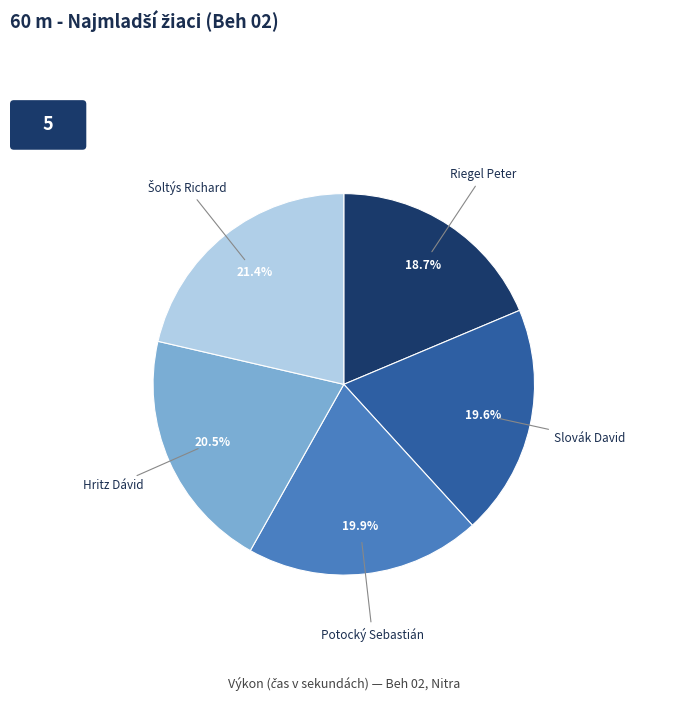

Does any single category account for the majority?

No